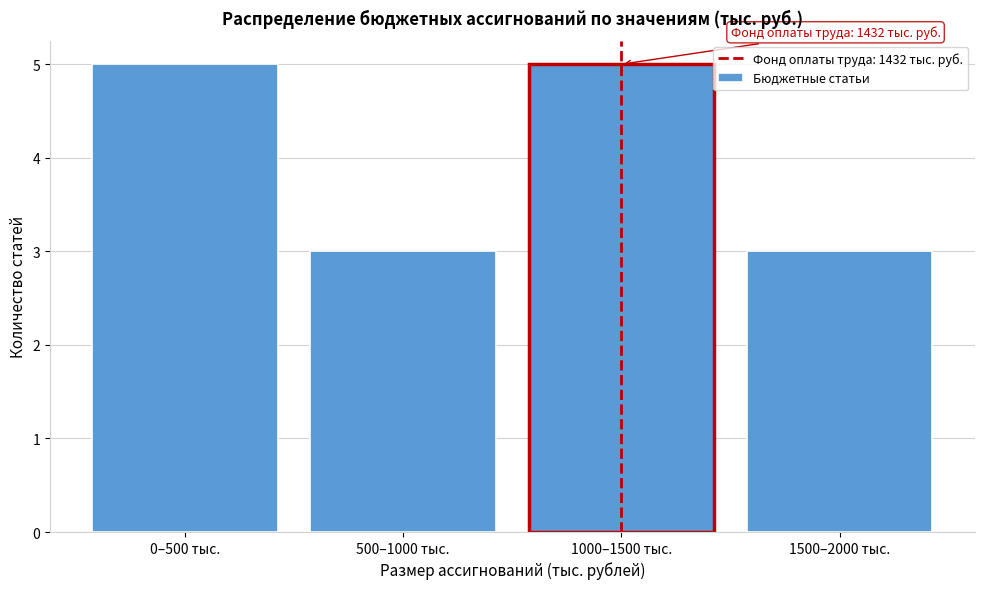

Reading left to right, transcribe all the data shown in this chart.

5	3	5	3